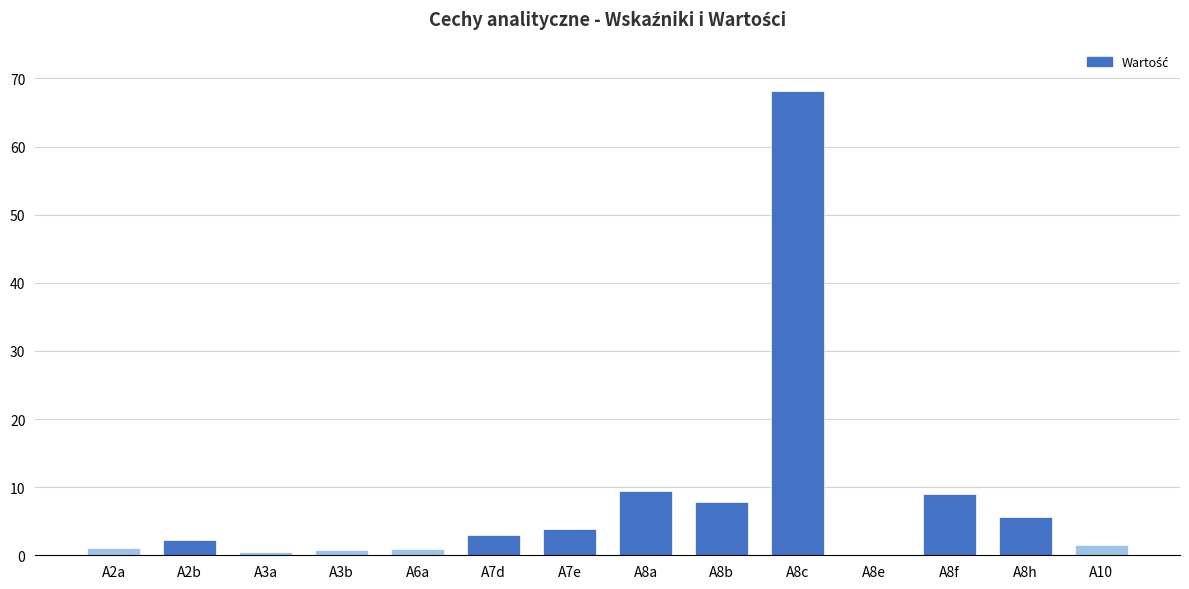

Which has a higher value, A8c or A8a?

A8c